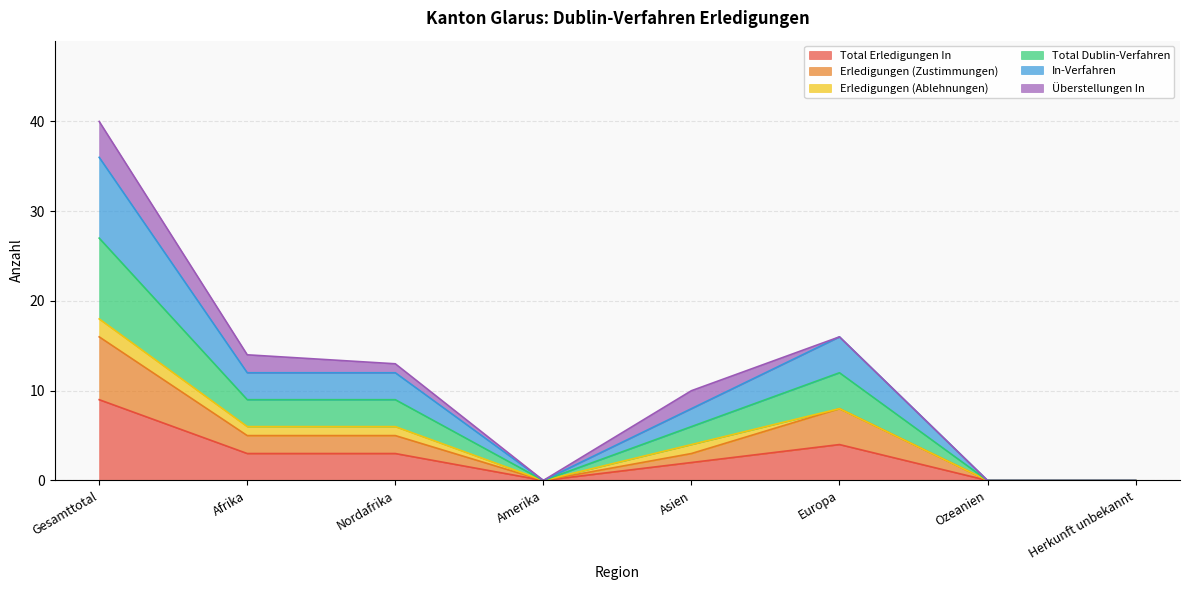

At which category is the sum across all series the highest?

Gesamttotal